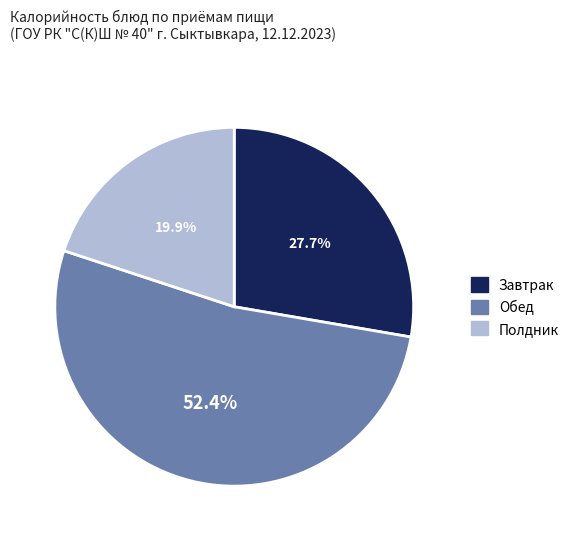

Is there any slice that represents more than half of the pie?

Yes